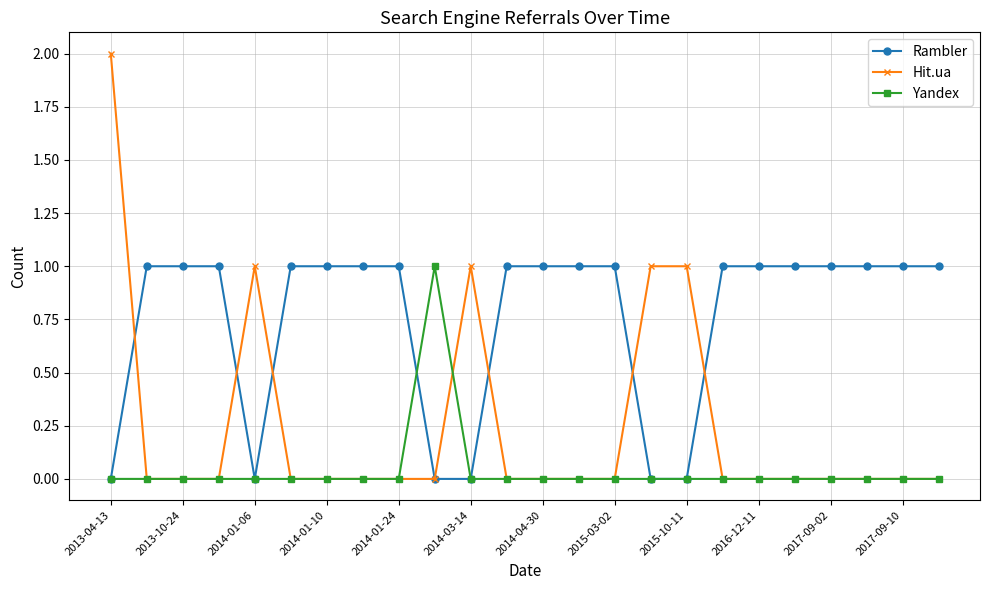

True or false: Yandex has more than 0 points higher than both neighbors.

True